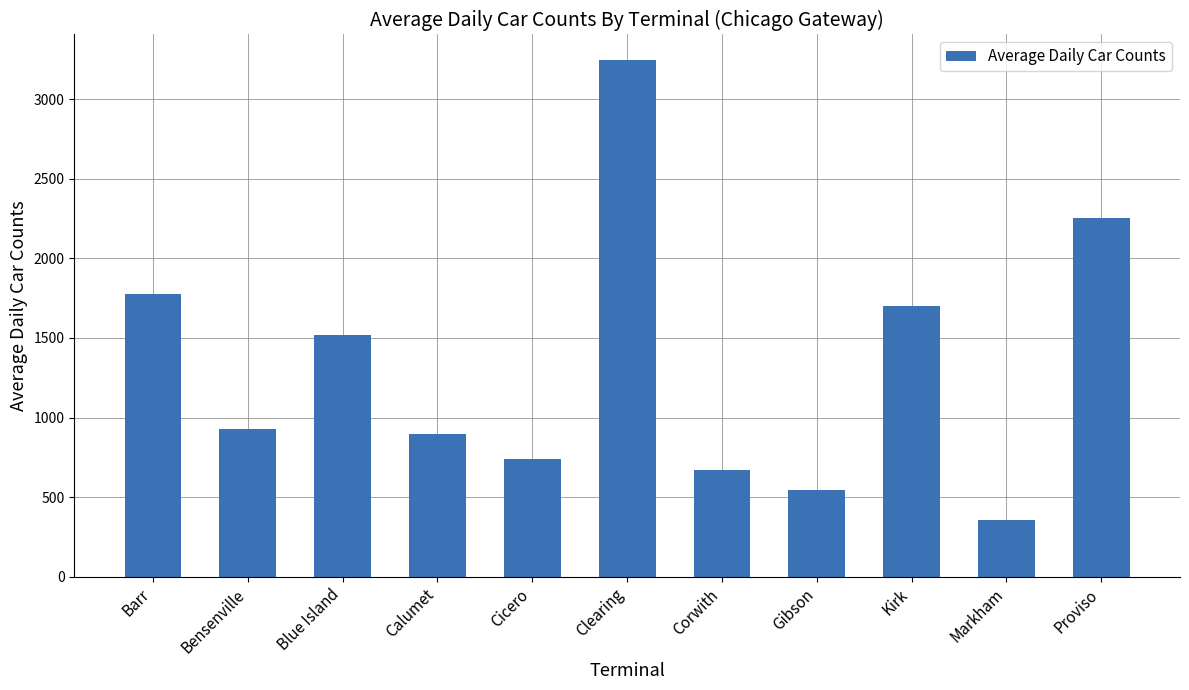

Count the number of categories in the chart.

11